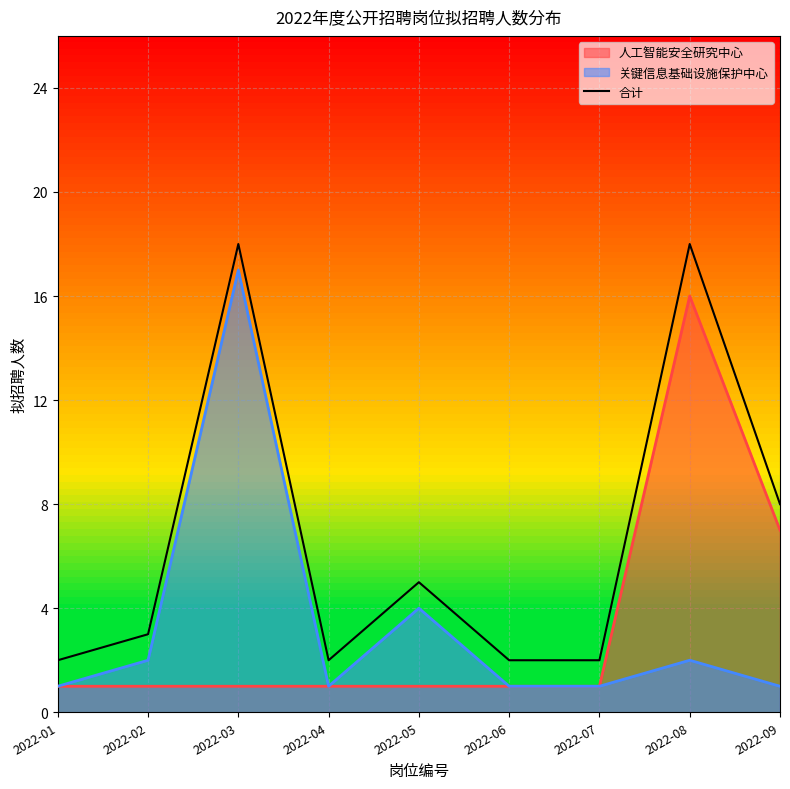

Approximately how many times larger is the value at 2022-04 compared to 2022-07?

1.0